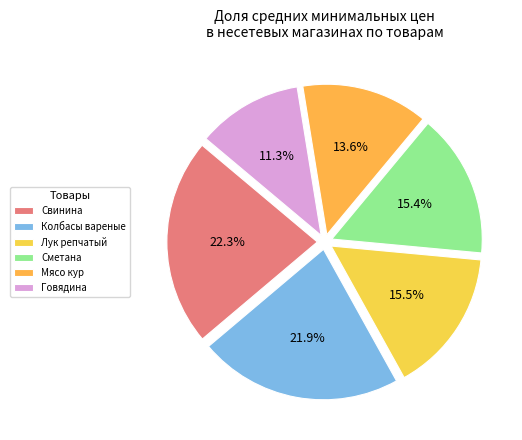

To the nearest percent, what is the difference between the largest and smallest slice percentages?

11%